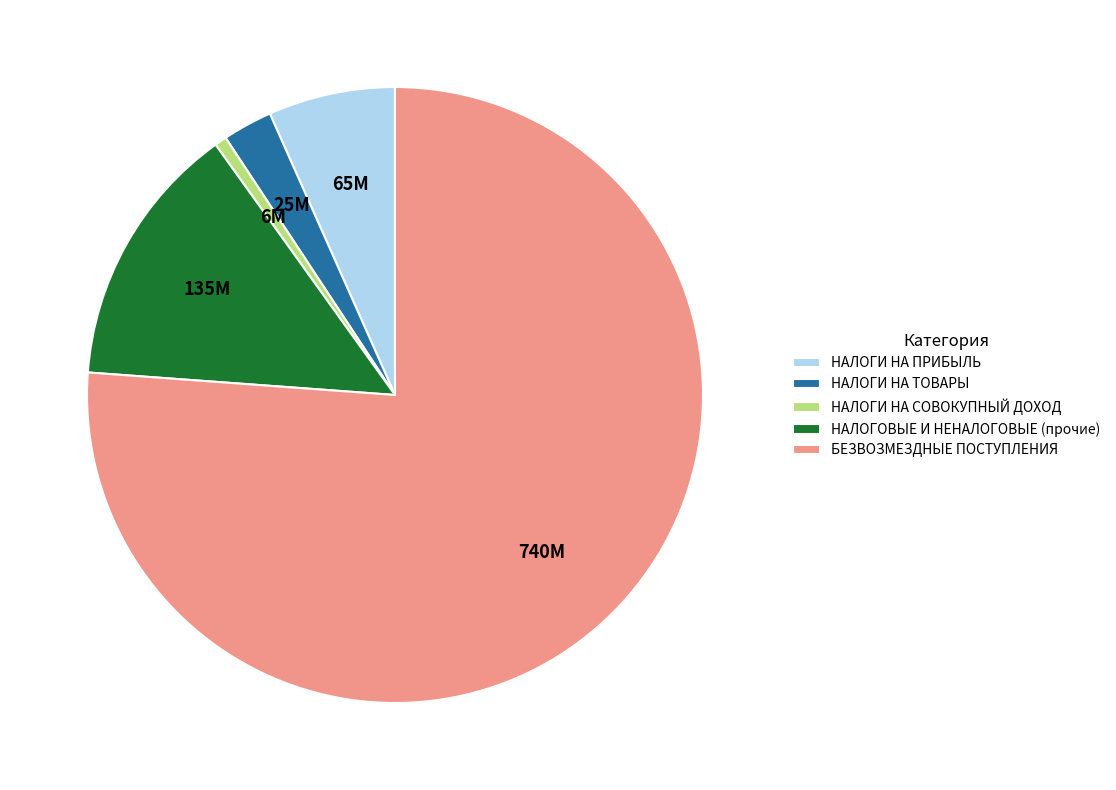

Which has a higher value, НАЛОГИ НА ПРИБЫЛЬ or БЕЗВОЗМЕЗДНЫЕ ПОСТУПЛЕНИЯ?

БЕЗВОЗМЕЗДНЫЕ ПОСТУПЛЕНИЯ